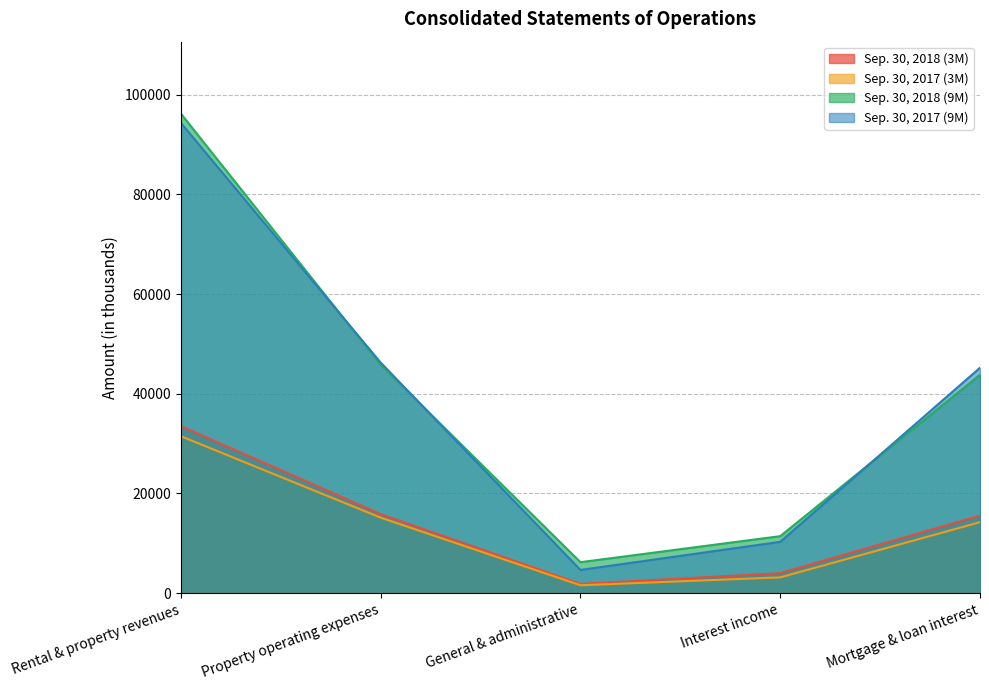

At which category is the sum across all series the highest?

Rental & property revenues